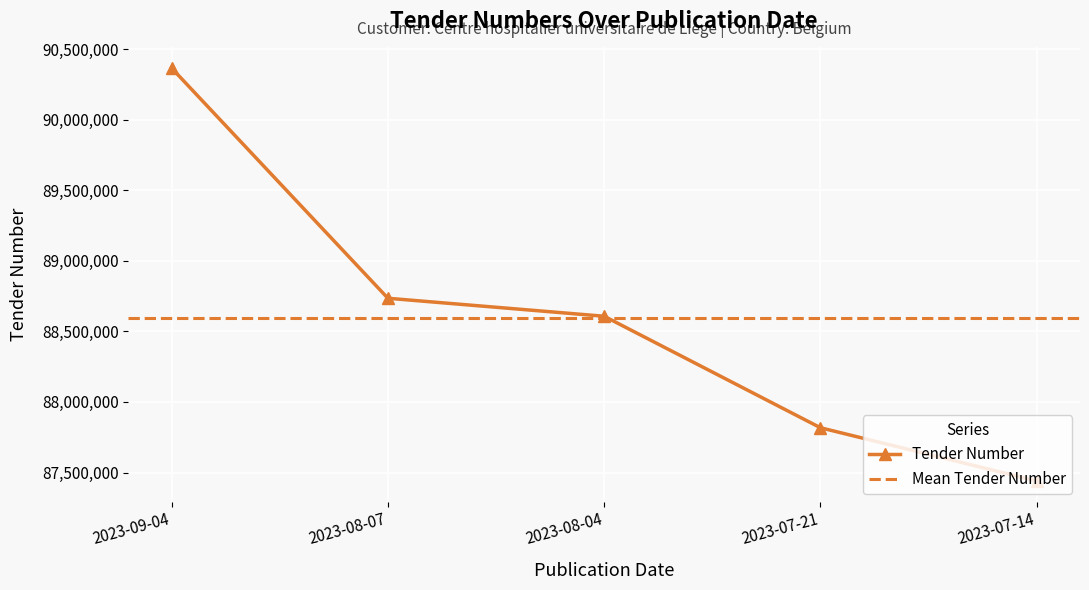

Reading left to right, list all the values displayed in this chart.

2023-09-04=90365361	2023-08-07=88734614	2023-08-04=88607139	2023-07-21=87817203	2023-07-14=87440126